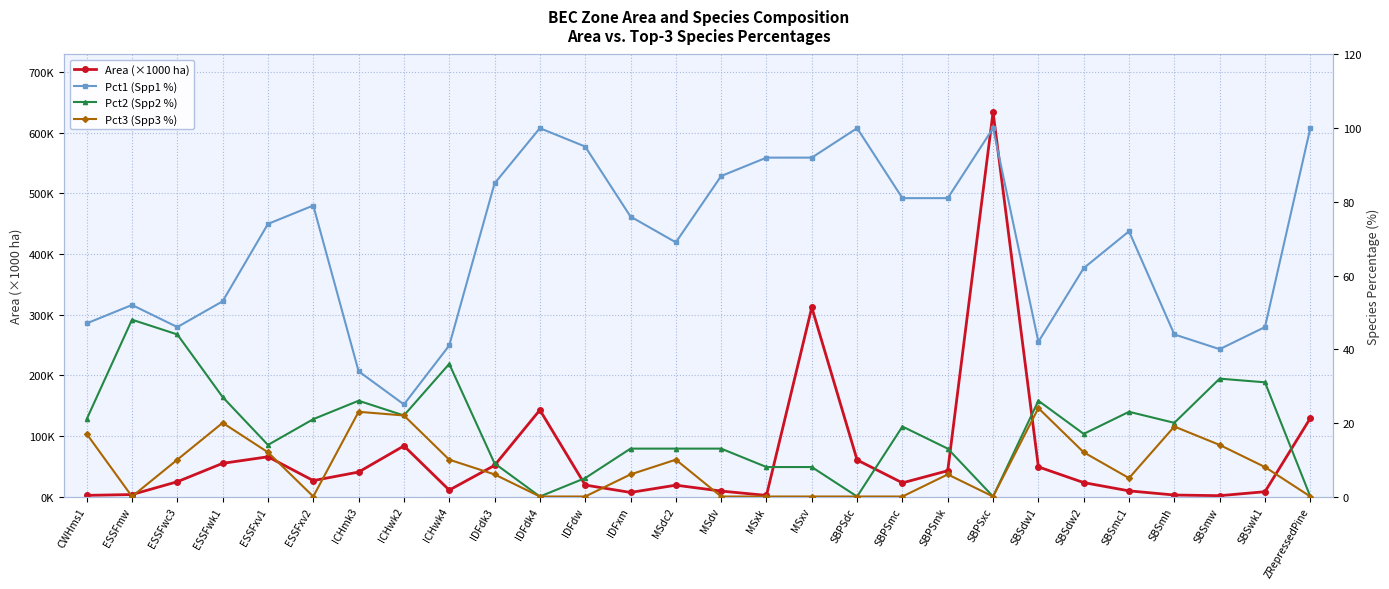

The Pct3 (Spp3 %) series shows 0.0 at IDFdk4. True or false?

True